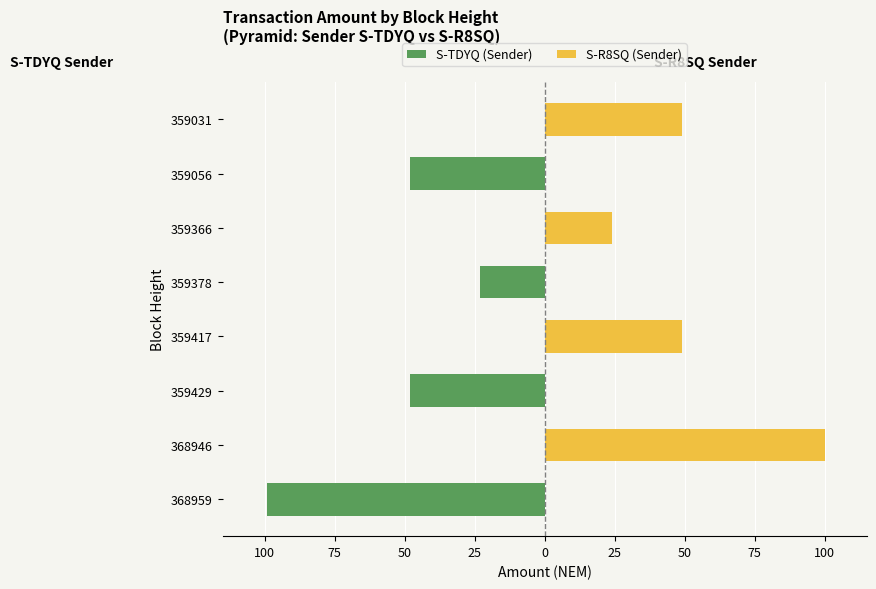

How many values in the S-R8SQ (Sender) series are below 24?

4